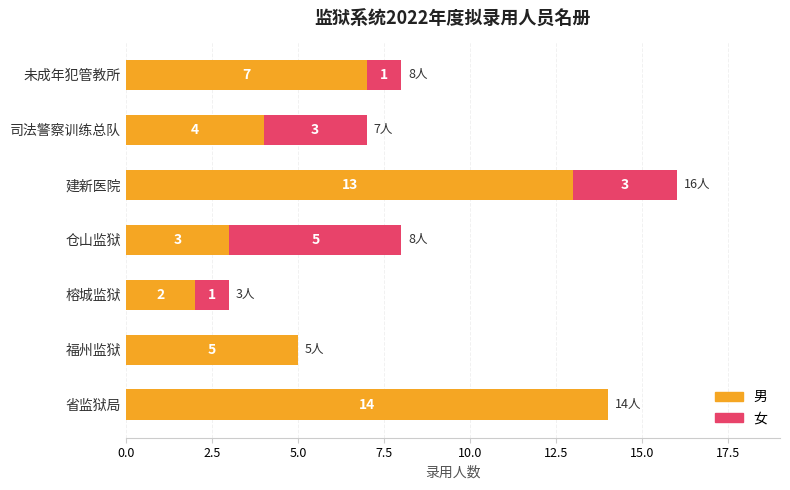

The 男 series shows 2 at 榕城监狱. True or false?

True